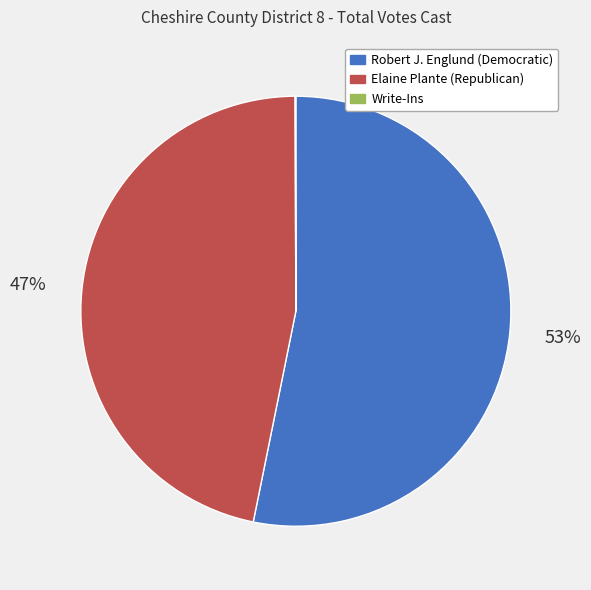

To the nearest percent, what percentage of the pie is Elaine Plante (Republican)?

47%